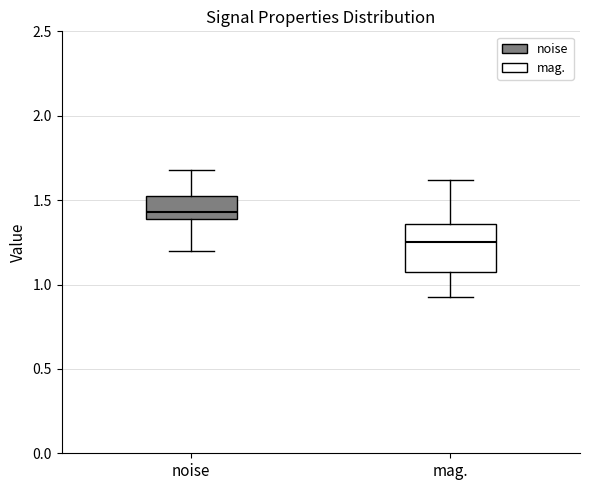

Which box is the tallest, from its lower edge to its upper edge?

mag.